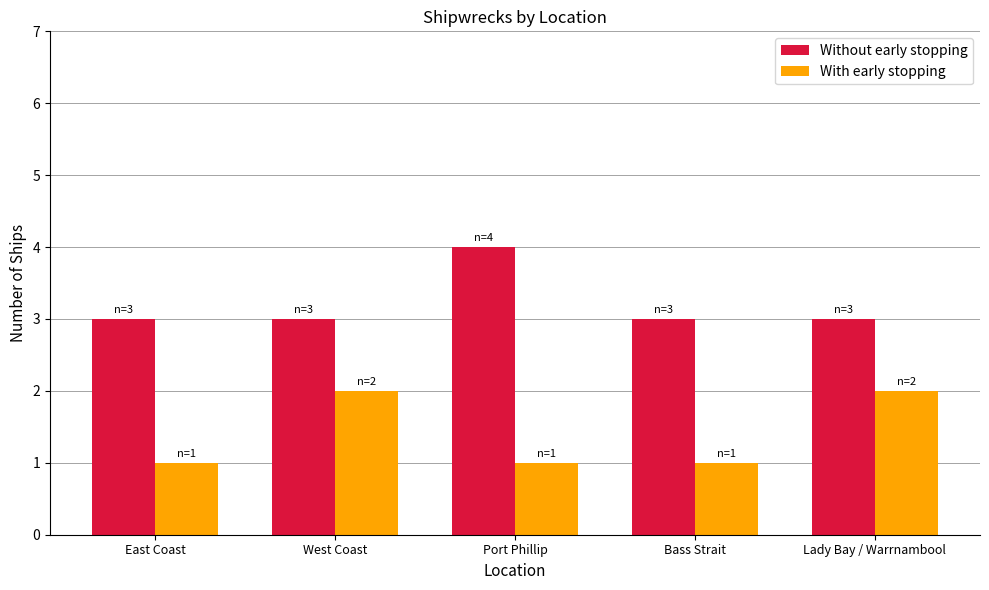

What position from the left is Bass Strait?

4